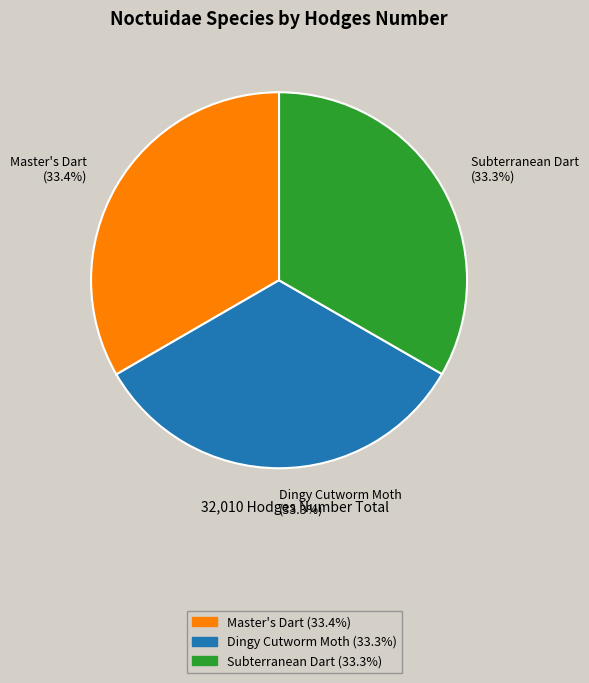

Approximately how many times larger is the value at Dingy Cutworm Moth (33.3%) compared to Master's Dart (33.4%)?

1.0